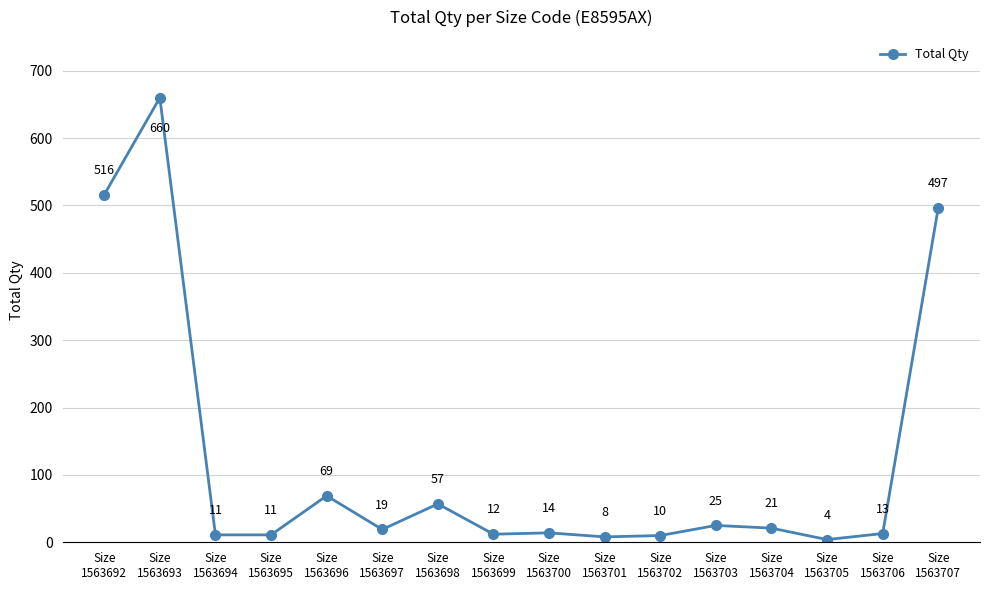

What is the sum of the values at Size
1563695 and Size
1563697?

30